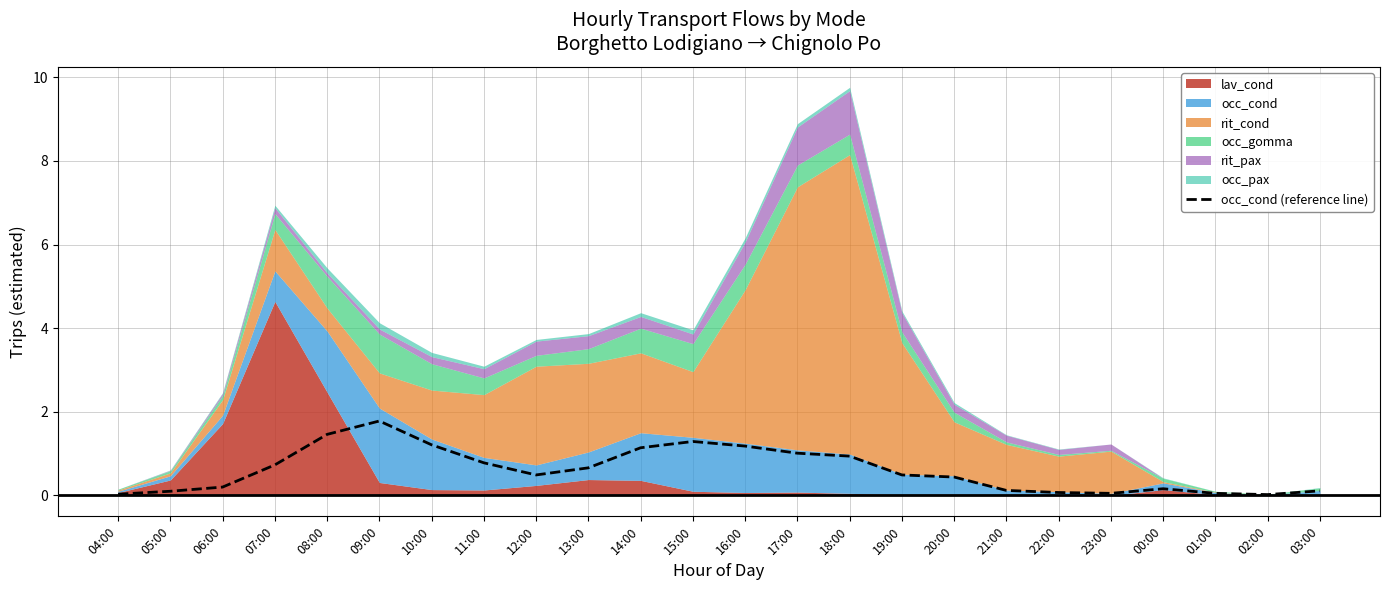

Reading left to right, extract all data points from this chart.

0.0	0.1	0.2	0.7	1.5	1.8	1.2	0.8	0.5	0.7	1.1	1.3	1.2	1.0	0.9	0.5	0.4	0.1	0.1	0.1	0.2	0.1	0.0	0.1